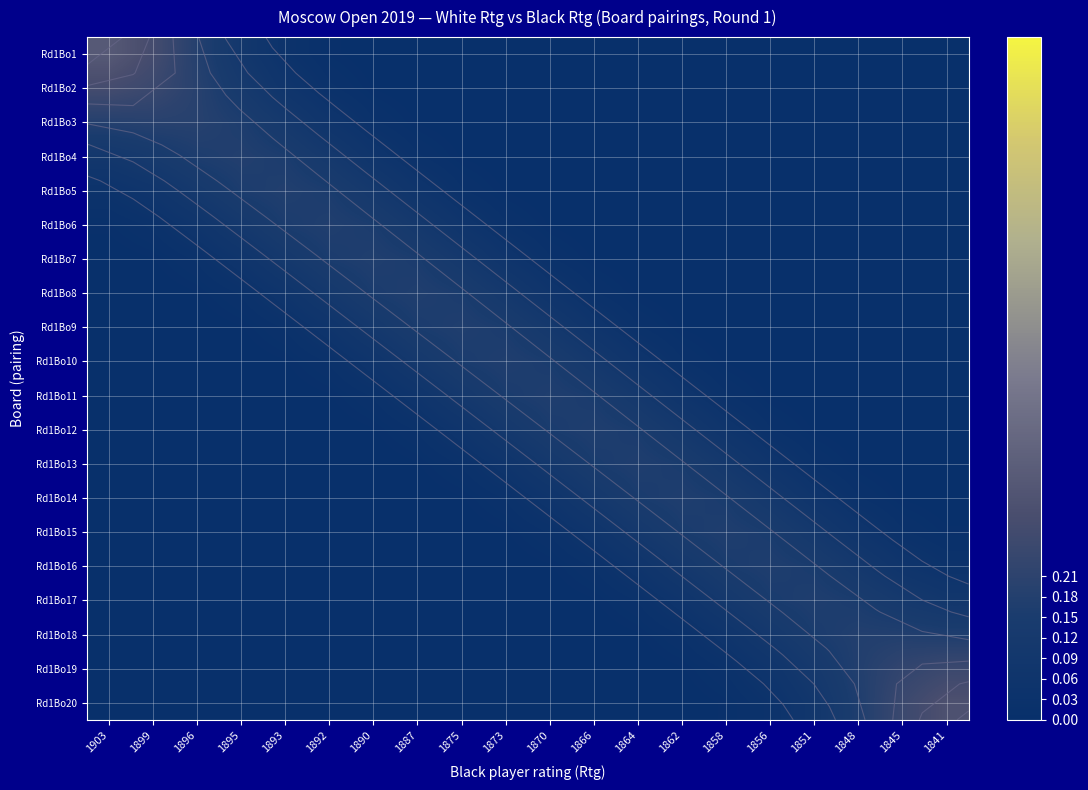

At how many categories does at least one series exceed 0?

20